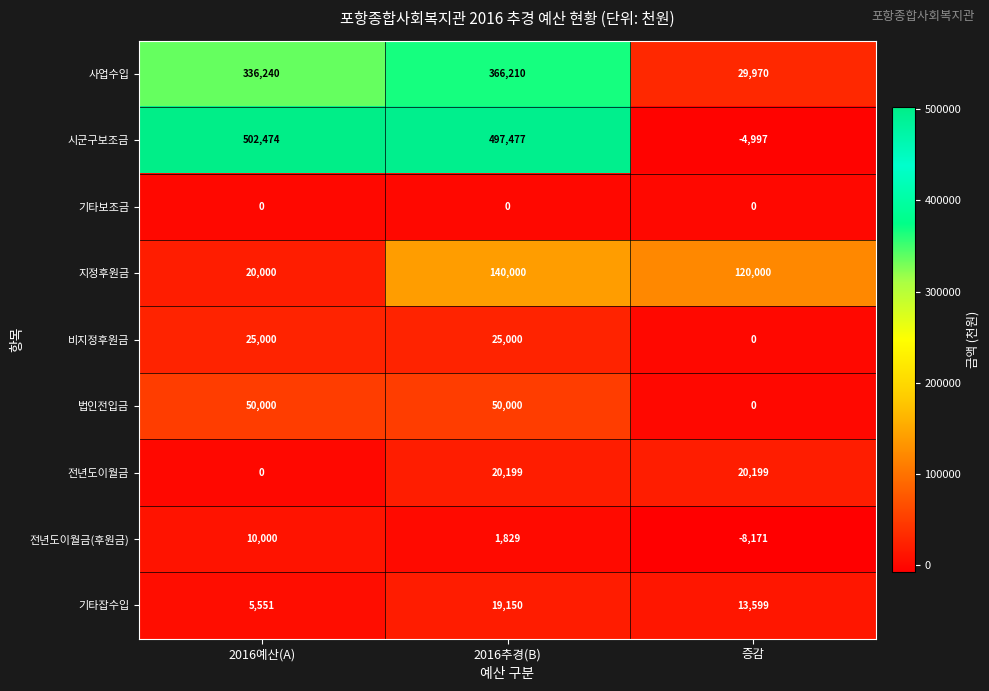

What is the total value across all series at 2016예산(A)?

949265